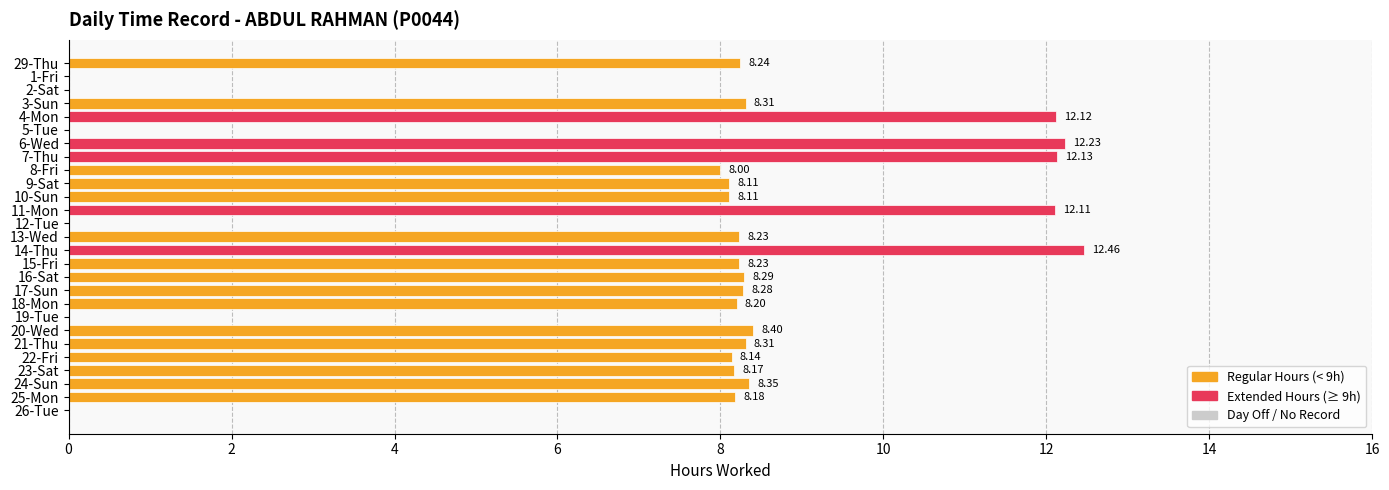

How many data points does each series have?

27